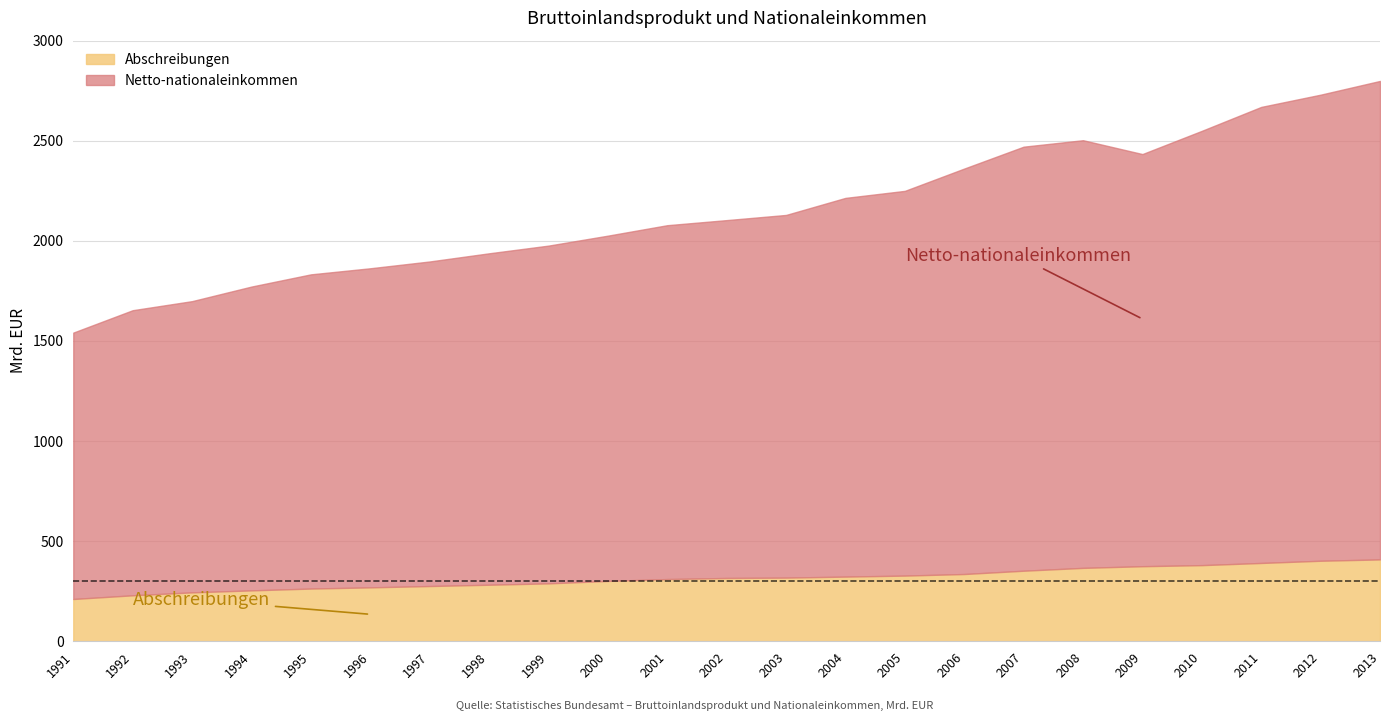

The value of Abschreibungen at 2012 is 125.5. True or false?

False